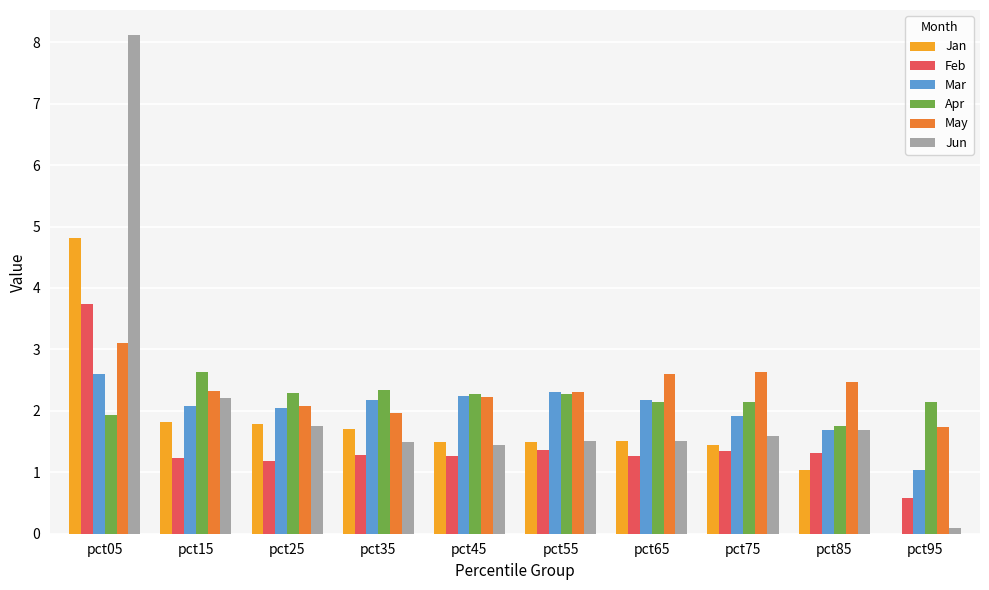

How many data points does each series have?

10